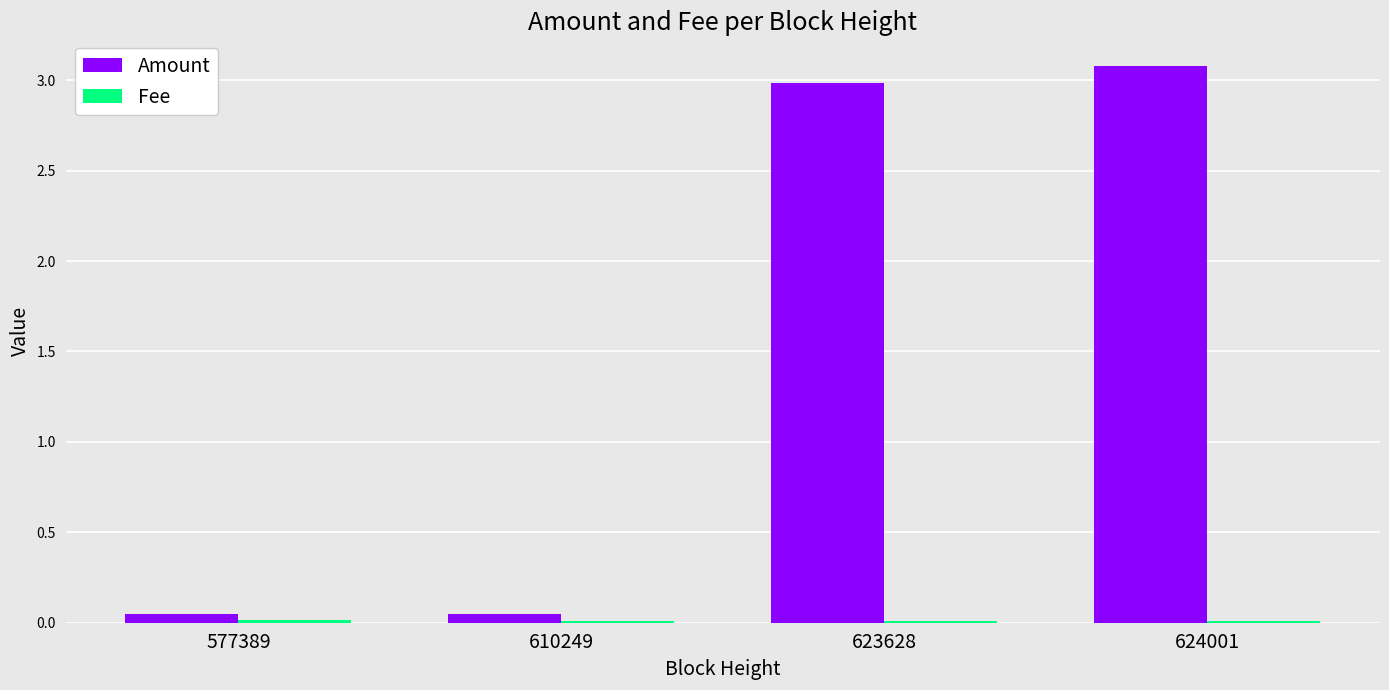

Which series has the largest total across all categories?

Amount